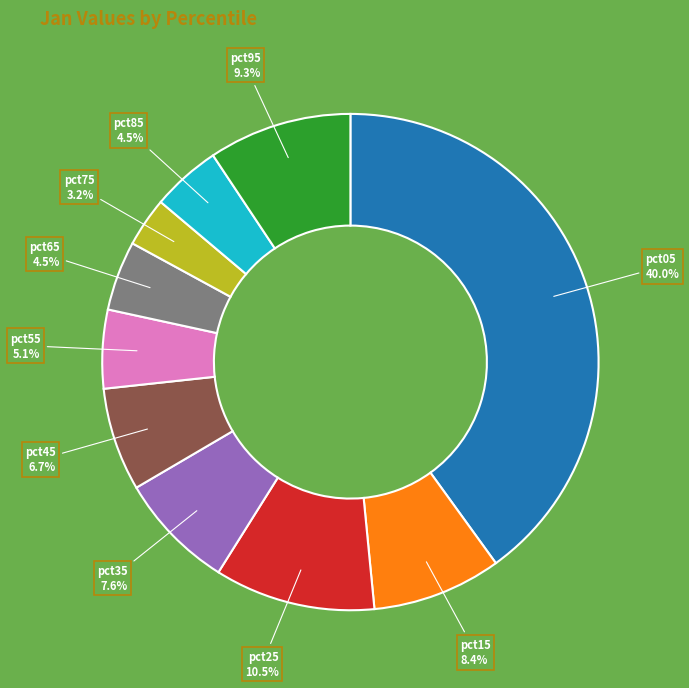

Does pct75 represent more than half of the total?

No